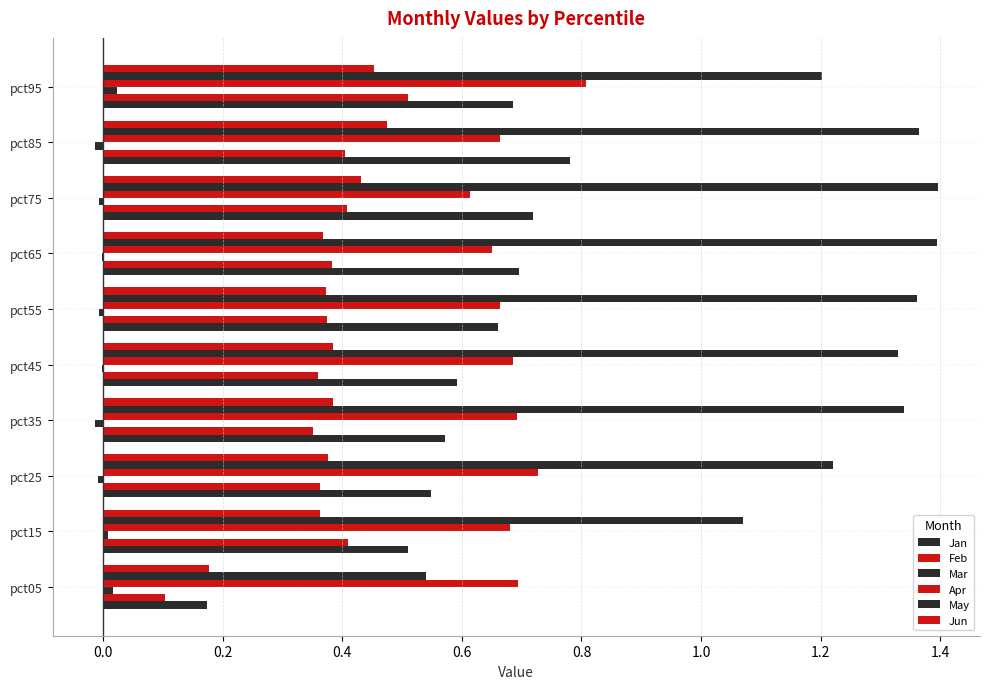

Count the number of categories in the chart.

10